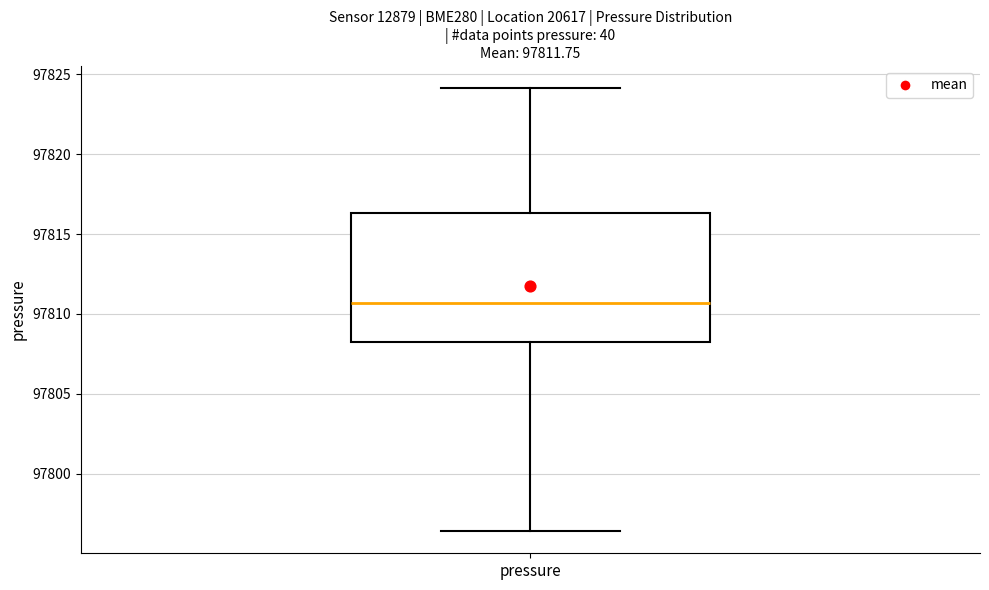

Transcribe this box plot: give where the median line is, the range the box spans, and where the two whiskers end, as read against the y-axis. The values are not printed on the chart, so give them approximately, as read against the axis.

median 97810.5, box 97808.0 to 97816.5, whiskers 97796.5 to 97824.0